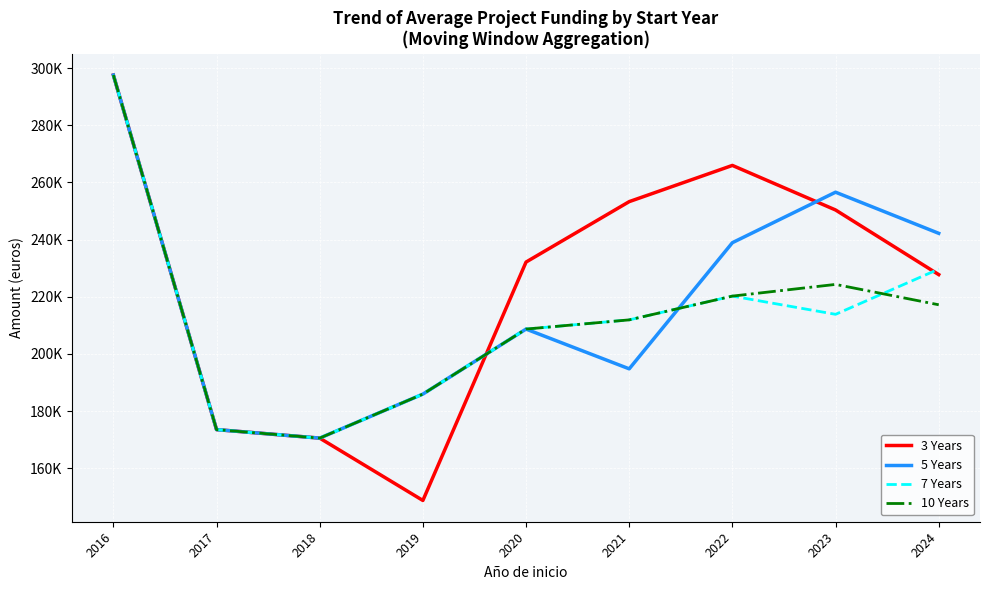

After their last crossing, which series has the higher values: 10 Years or 5 Years?

5 Years